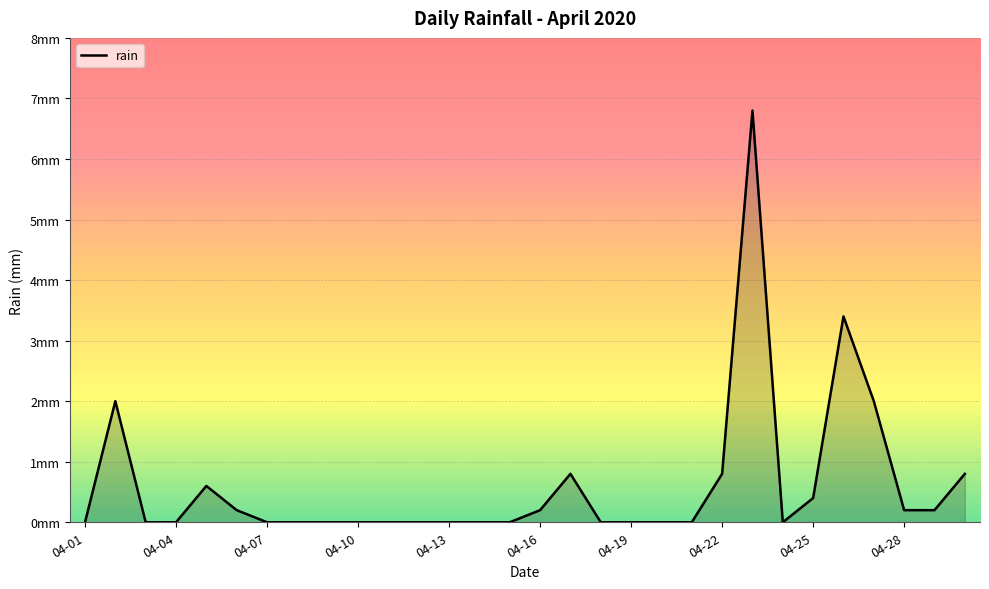

Does the chart have visible grid lines?

Yes